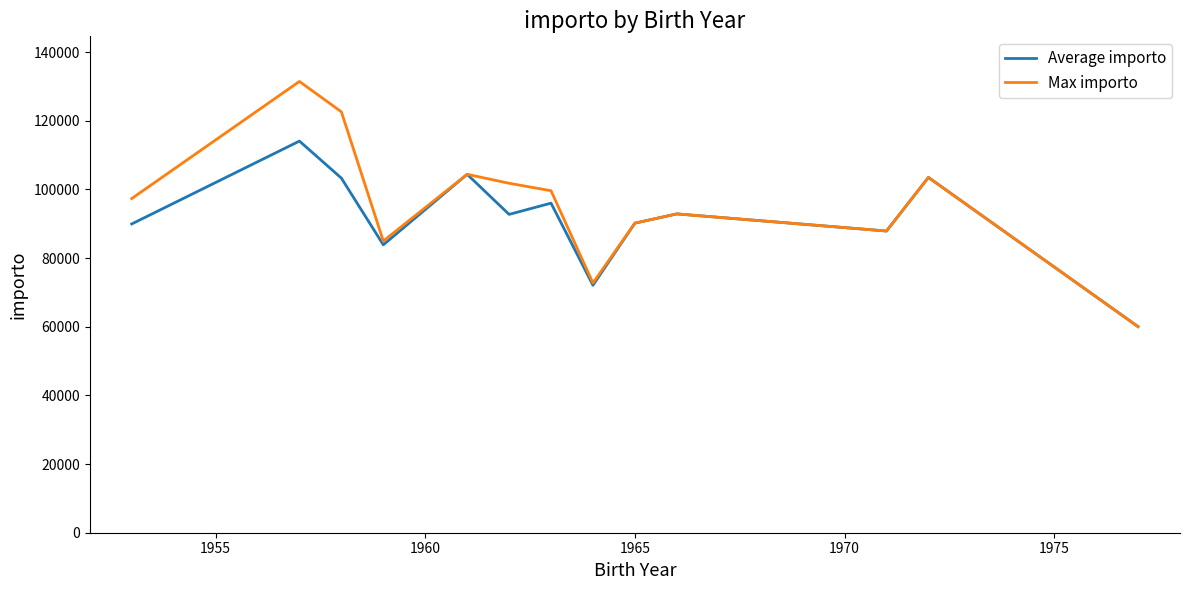

Which series has the widest spread of values?

Max importo